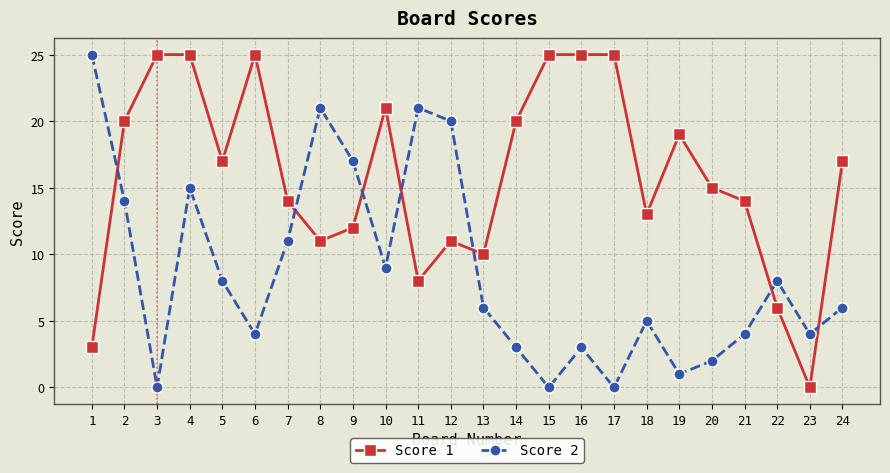

What value does the Score 1 series have at 4?

25